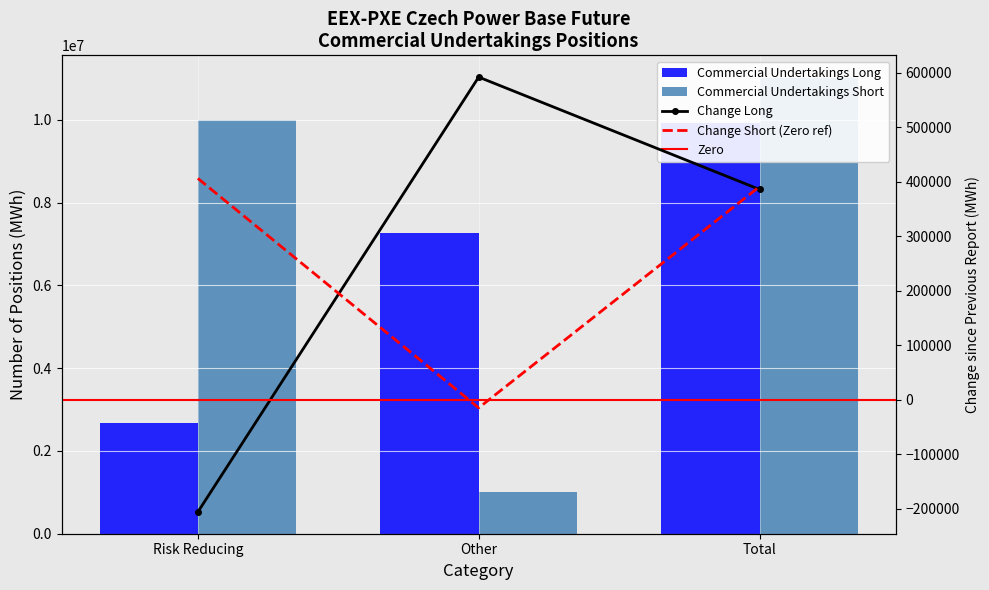

At how many categories does at least one series exceed 2729770?

3